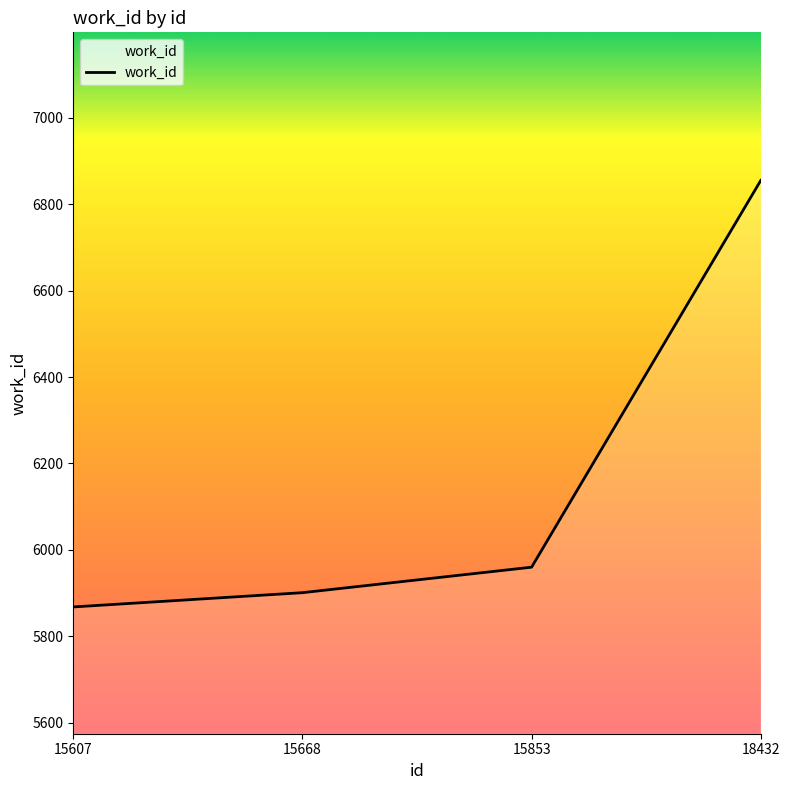

What is the difference between the values at 15668 and 18432?

954